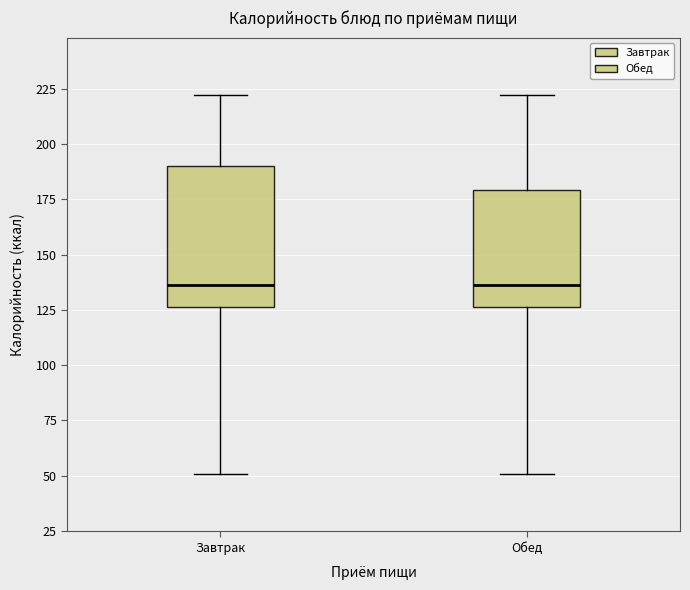

Reading left to right, transcribe this box plot: for each box, give where its median line is, the range the box spans, and where its two whiskers end, as read against the y-axis. The values are not printed on the chart, so give them approximately, as read against the axis.

Завтрак: median 135, box 125 to 190, whiskers 50 to 220
Обед: median 135, box 125 to 180, whiskers 50 to 220